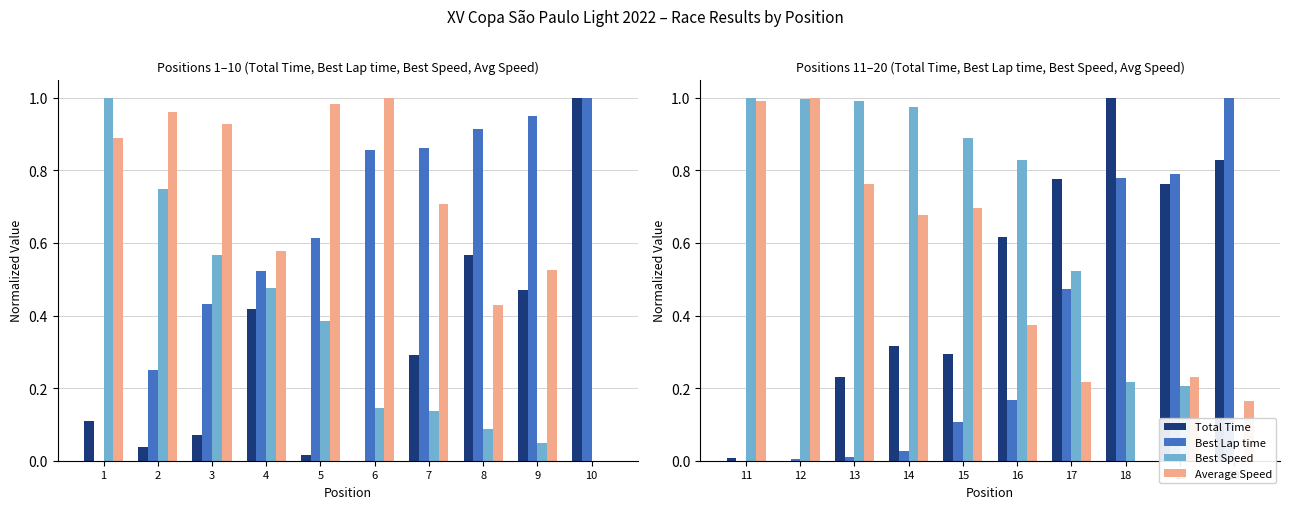

List the labels in order of Best Lap time value, largest first.

20, 19, 18, 17, 16, 15, 14, 13, 12, 11